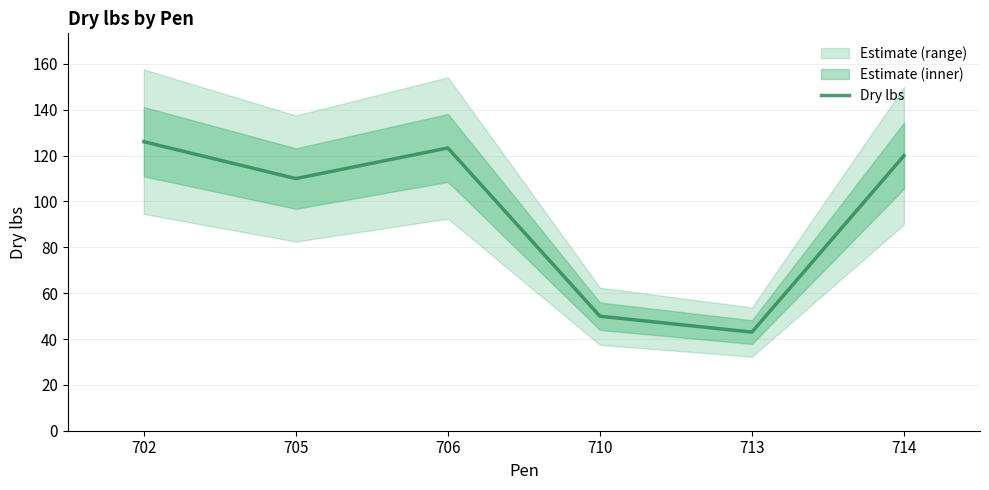

Reading left to right, what are all the values shown in this chart?

126.1	110.0	123.3	49.9	43.0	120.0